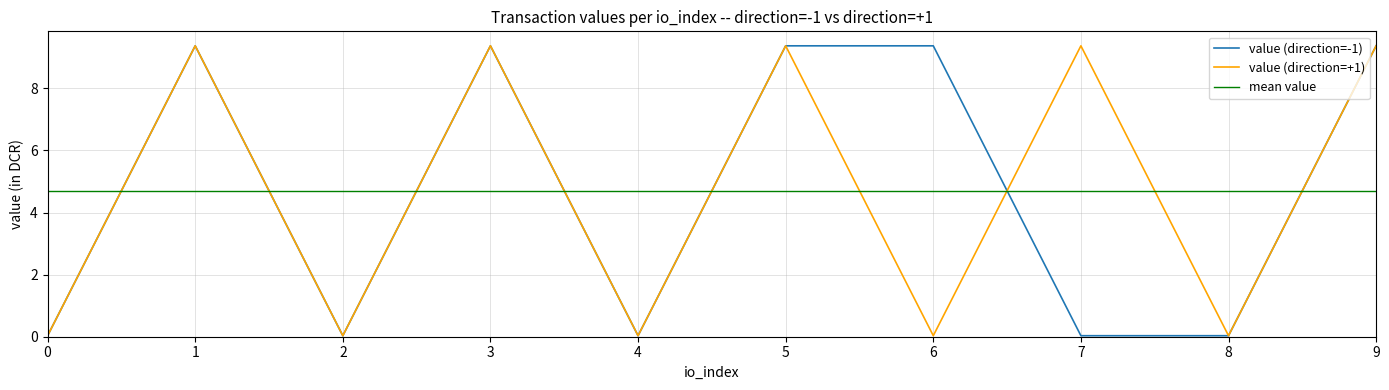

What is the average value of the value (direction=+1) series?

4.7